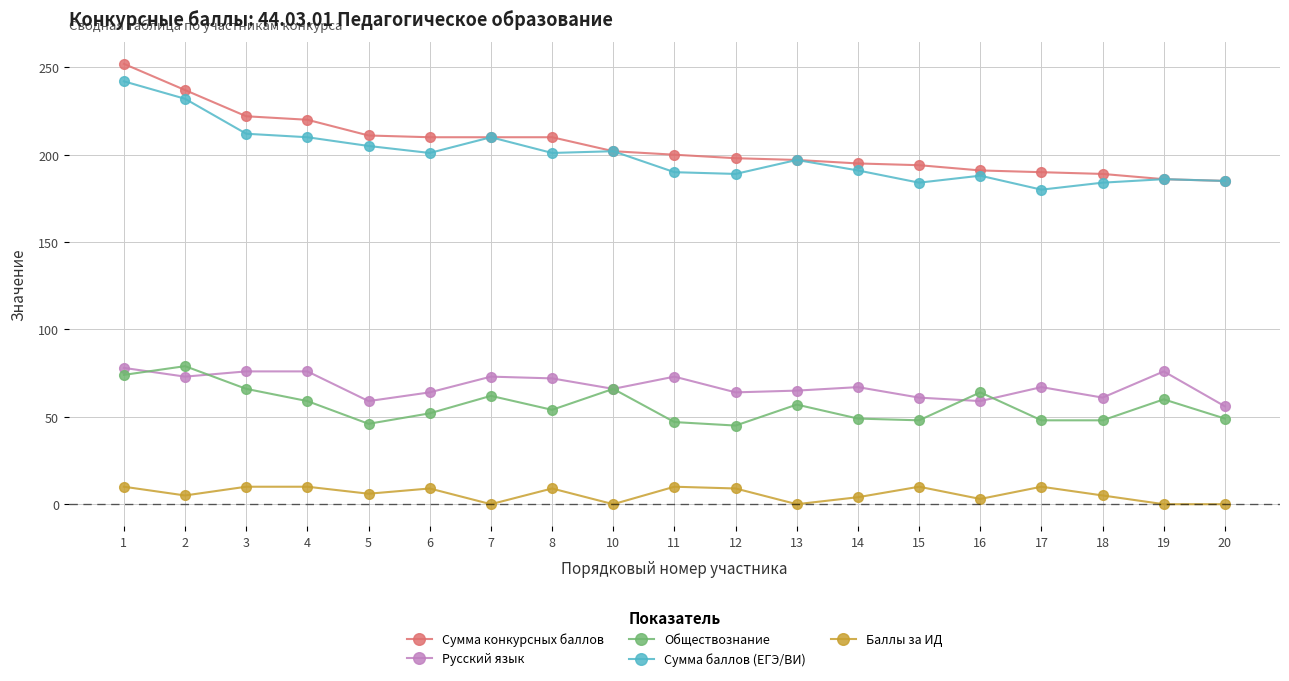

True or false: Обществознание and Баллы за ИД intersect in this chart.

False